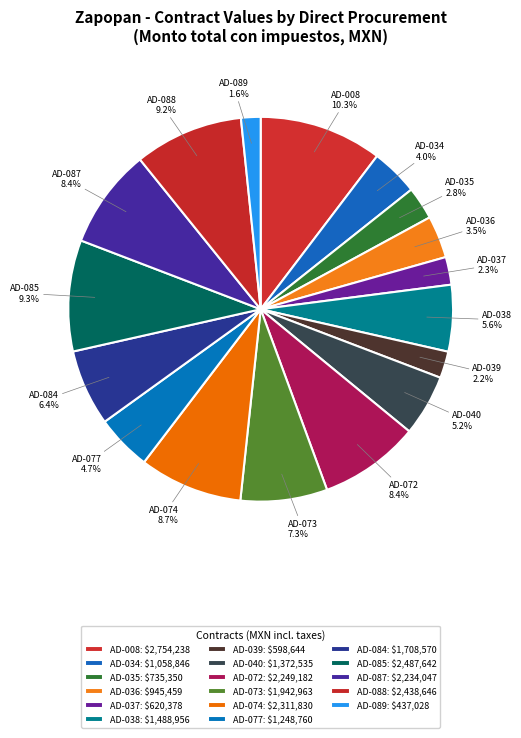

How many slices are in this pie chart?

17